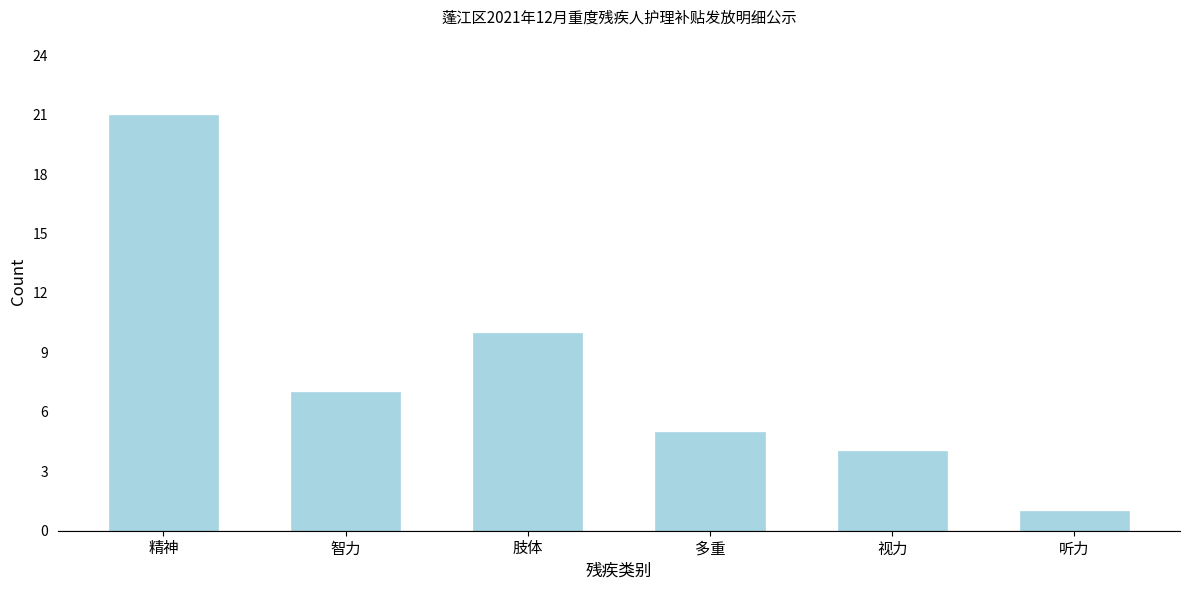

Reading right to left, what are all the values shown in this chart?

1	4	5	10	7	21